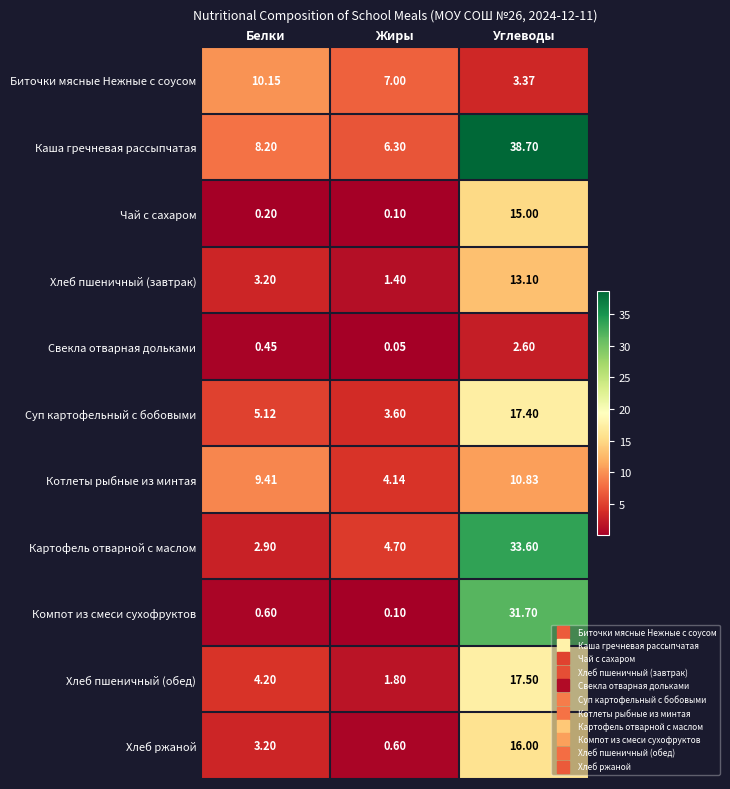

Between Жиры and Углеводы, which series saw the biggest shift?

Каша гречневая рассыпчатая